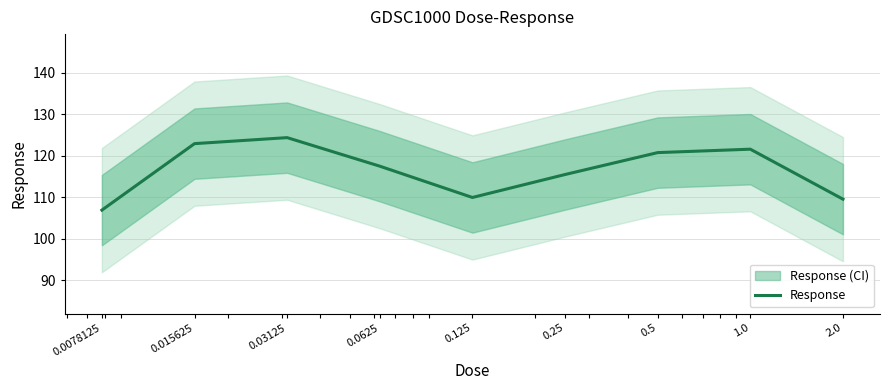

What is the difference between the second highest and minimum values?

16.1